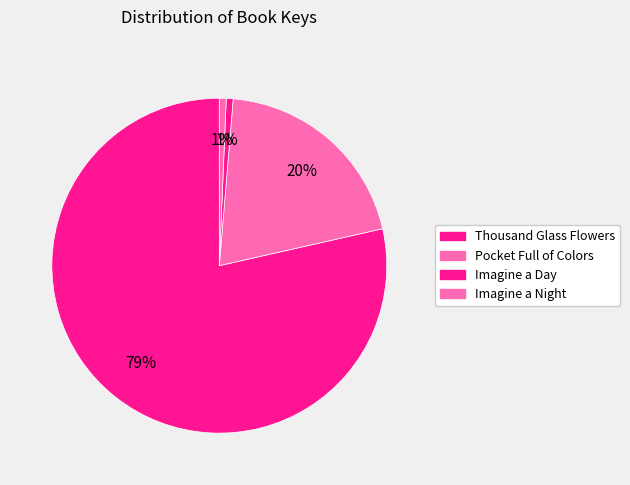

How many slices are in this pie chart?

4